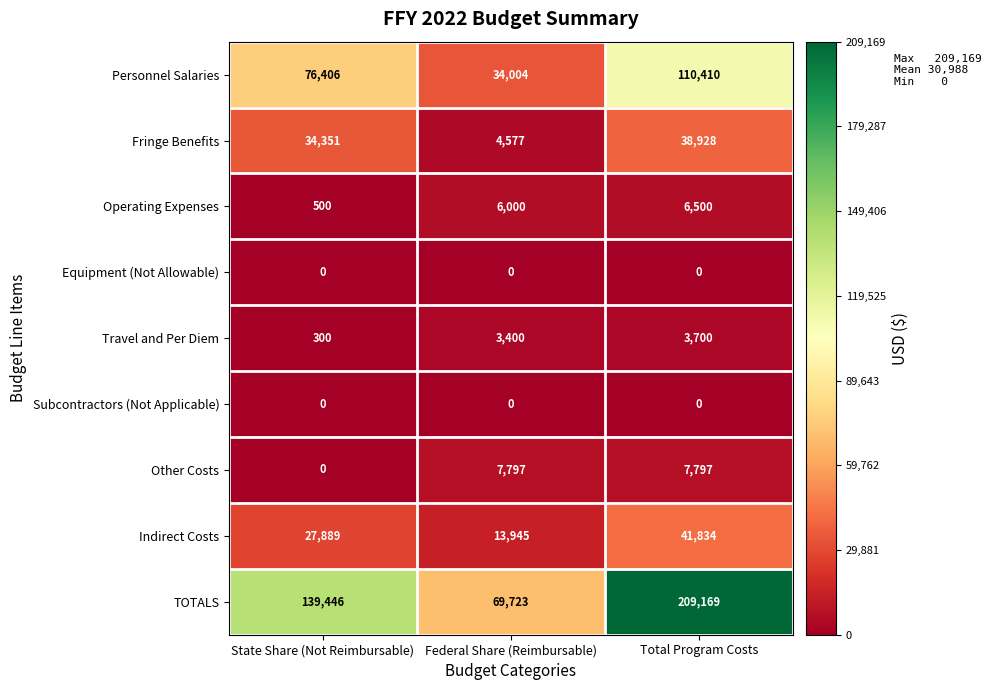

How many Fringe Benefits values are between 4577 and 38928?

3